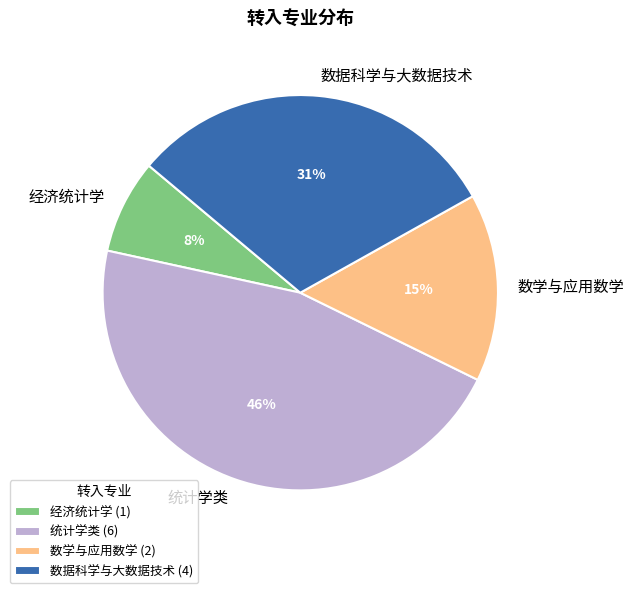

Do 数据科学与大数据技术 and 数学与应用数学 together represent more than half of the pie?

No